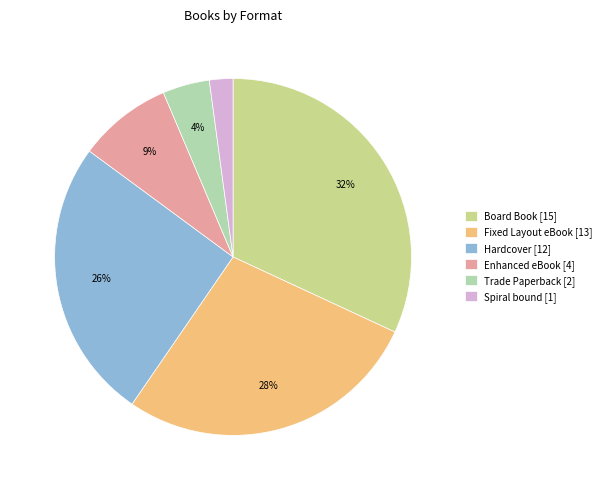

To the nearest percent, what is the difference between the largest and smallest slice percentages?

30%